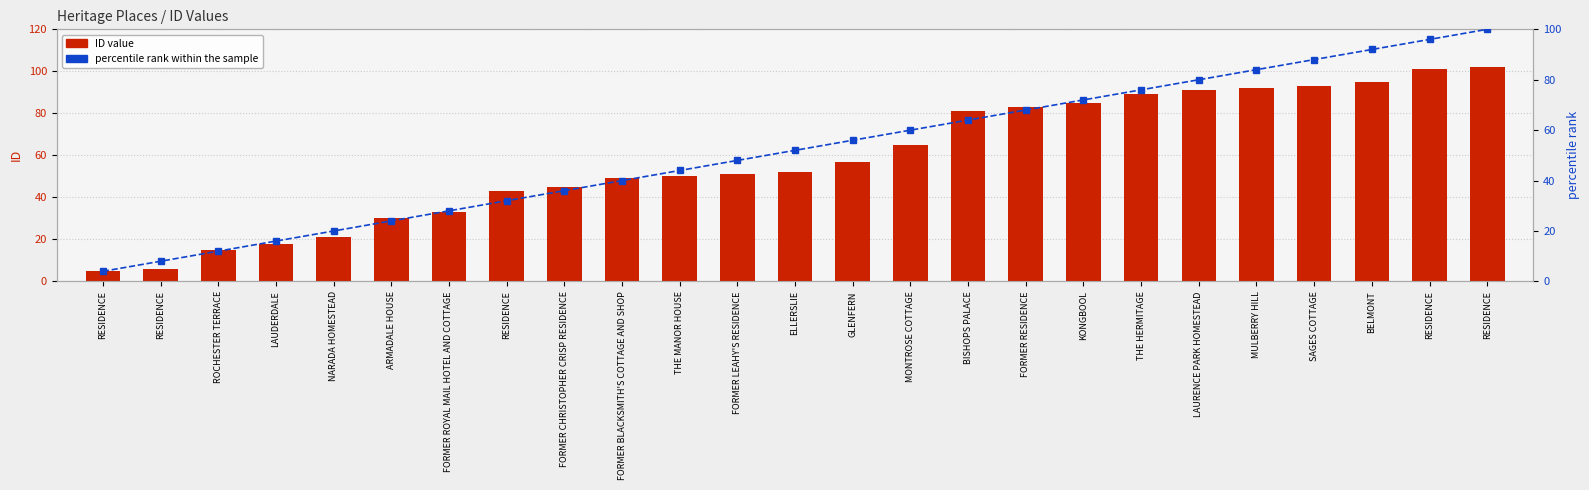

Which has a higher value, THE HERMITAGE or RESIDENCE?

THE HERMITAGE